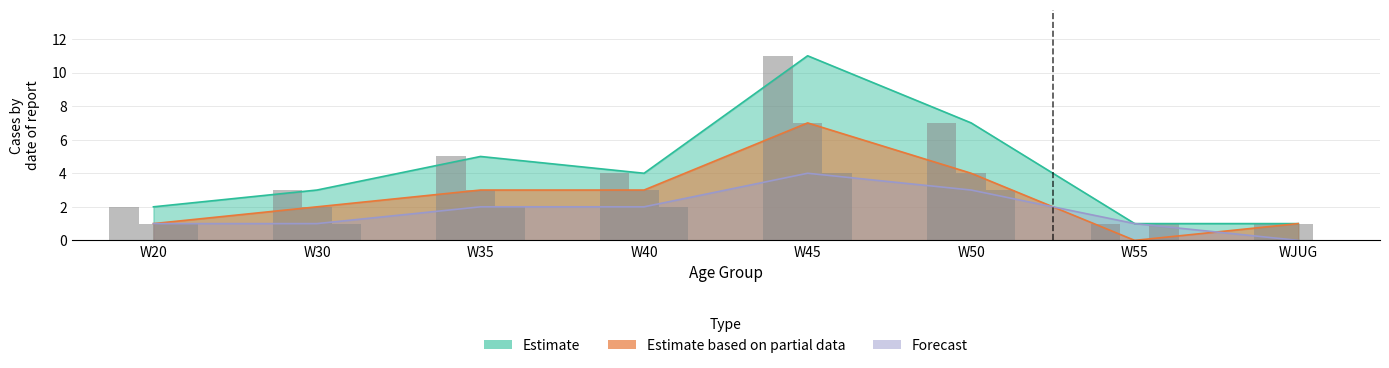

At which label is Forecast closest to 2?

W35